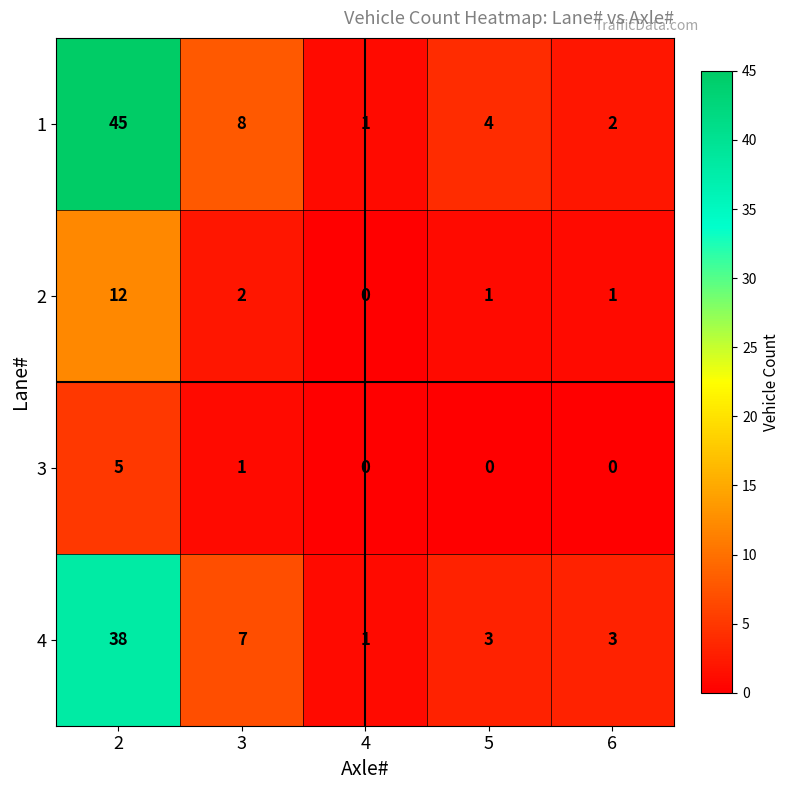

Which category has the lowest value in the 2 series?

4